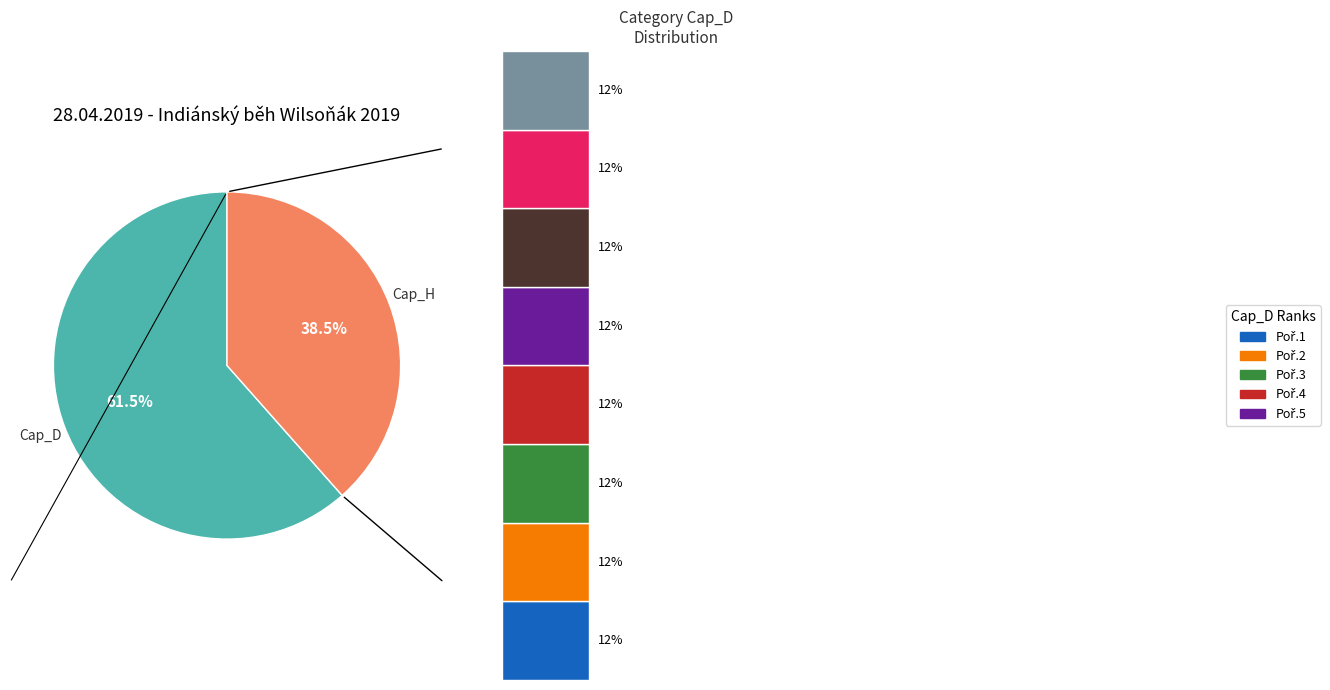

To the nearest percent, what portion does Cap_H represent?

38%